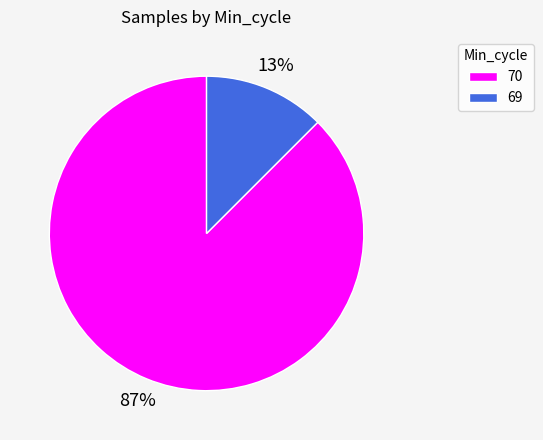

Is there a majority slice in this chart?

Yes